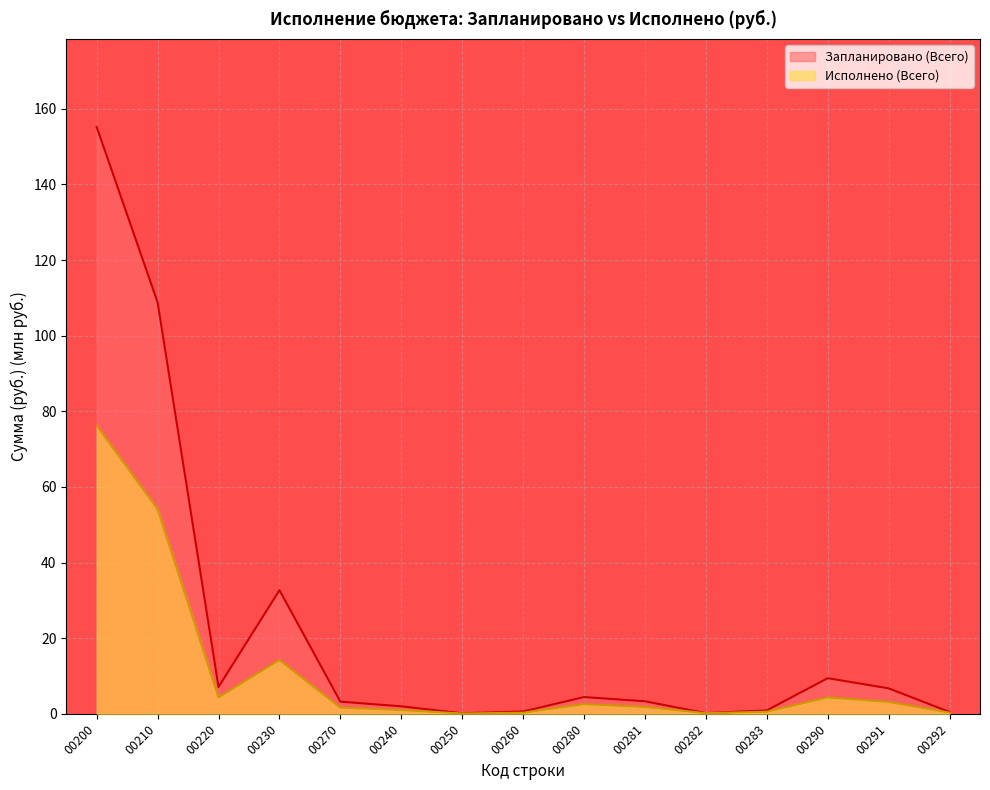

Which series changed the most between 00210 and 00290?

Запланировано (Всего)